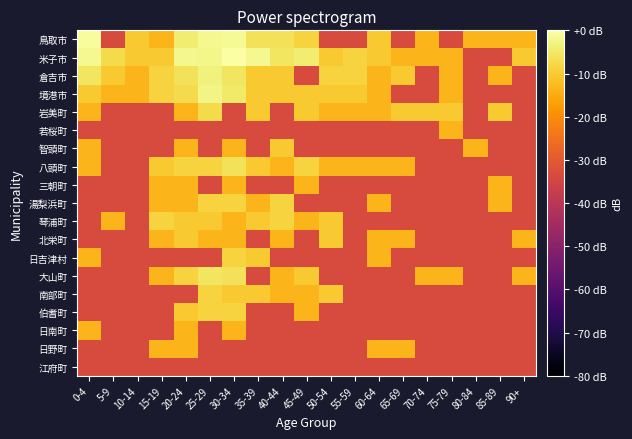

Which series has the largest range (max minus min)?

米子市